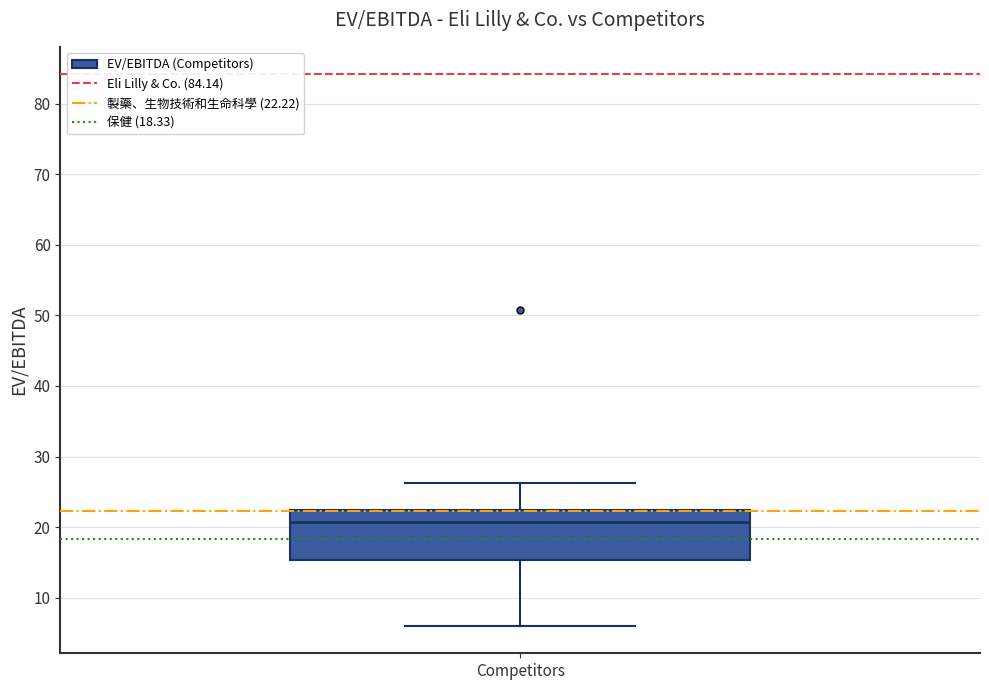

Transcribe this box plot: give where the median line is, the range the box spans, and where the two whiskers end, as read against the y-axis. The values are not printed on the chart, so give them approximately, as read against the axis.

median 21, box 15 to 22, whiskers 6 to 26